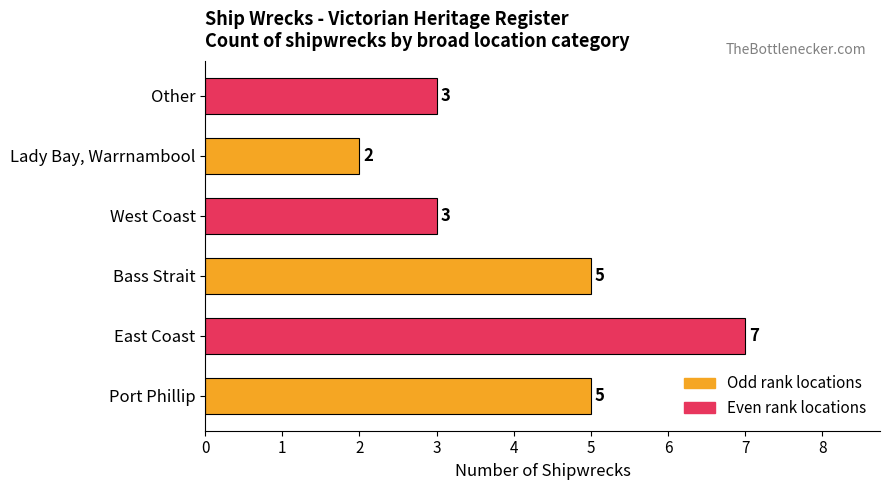

Which category has the lowest value across all series?

Lady Bay, Warrnambool